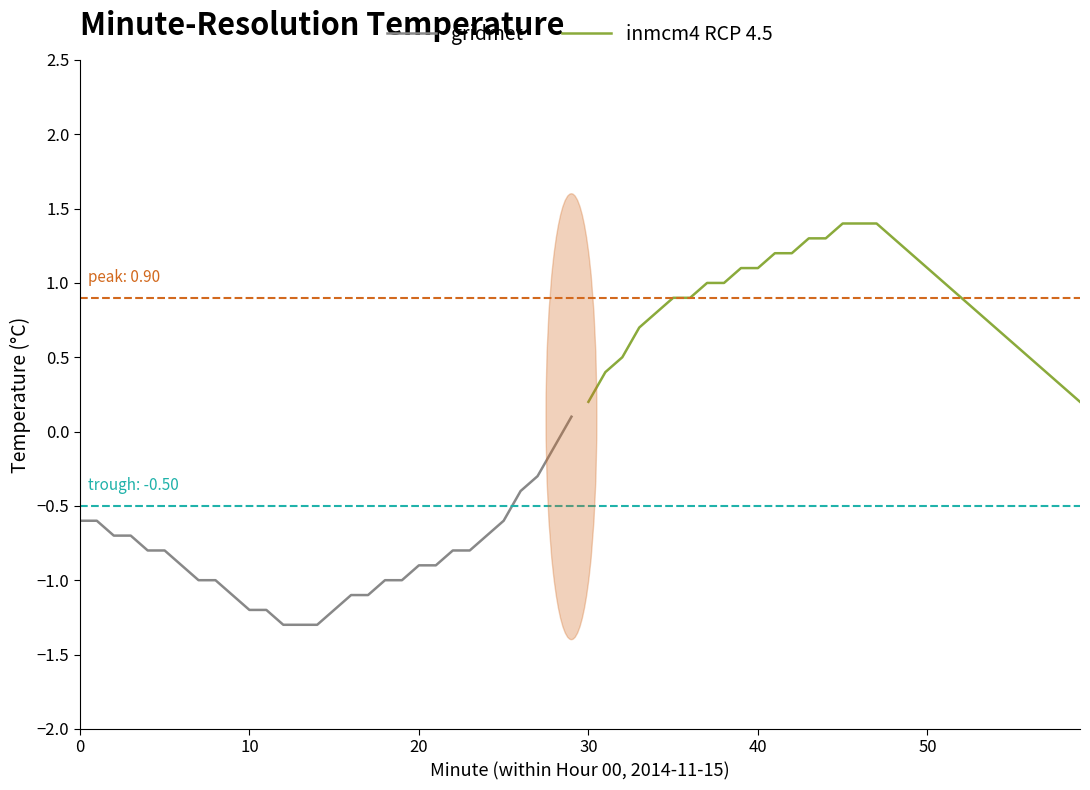

Is this an area chart (filled region under the line)?

No